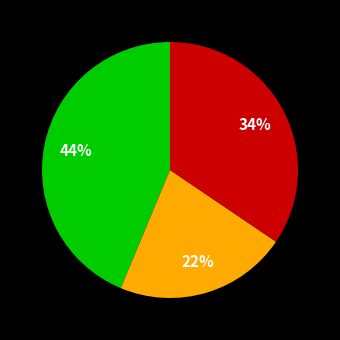

Is there any slice that represents more than half of the pie?

No